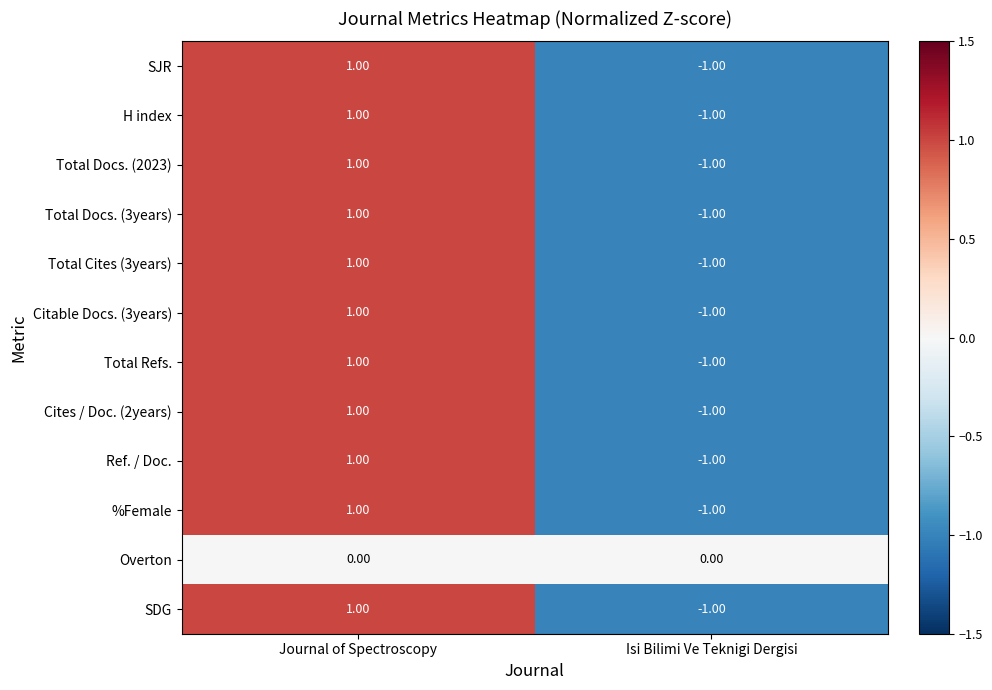

Which category has the highest value in the Total Refs. series?

Journal of Spectroscopy